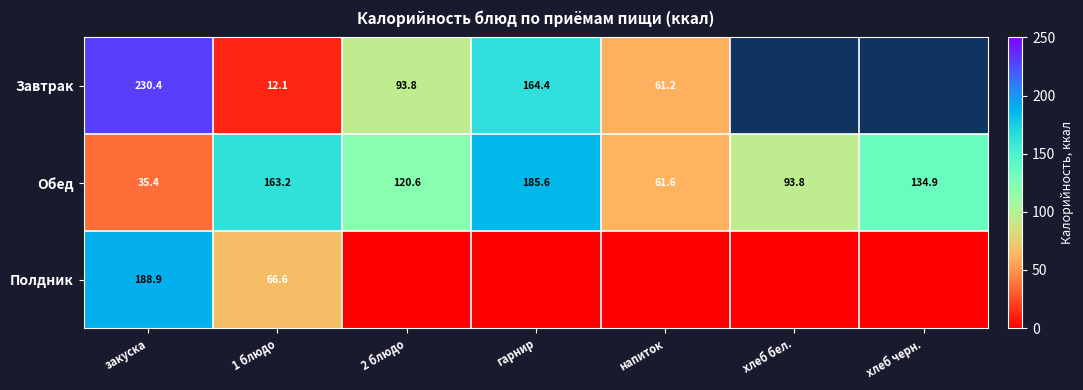

Is the value of Обед at гарнир greater than the value of Полдник at 1 блюдо?

Yes